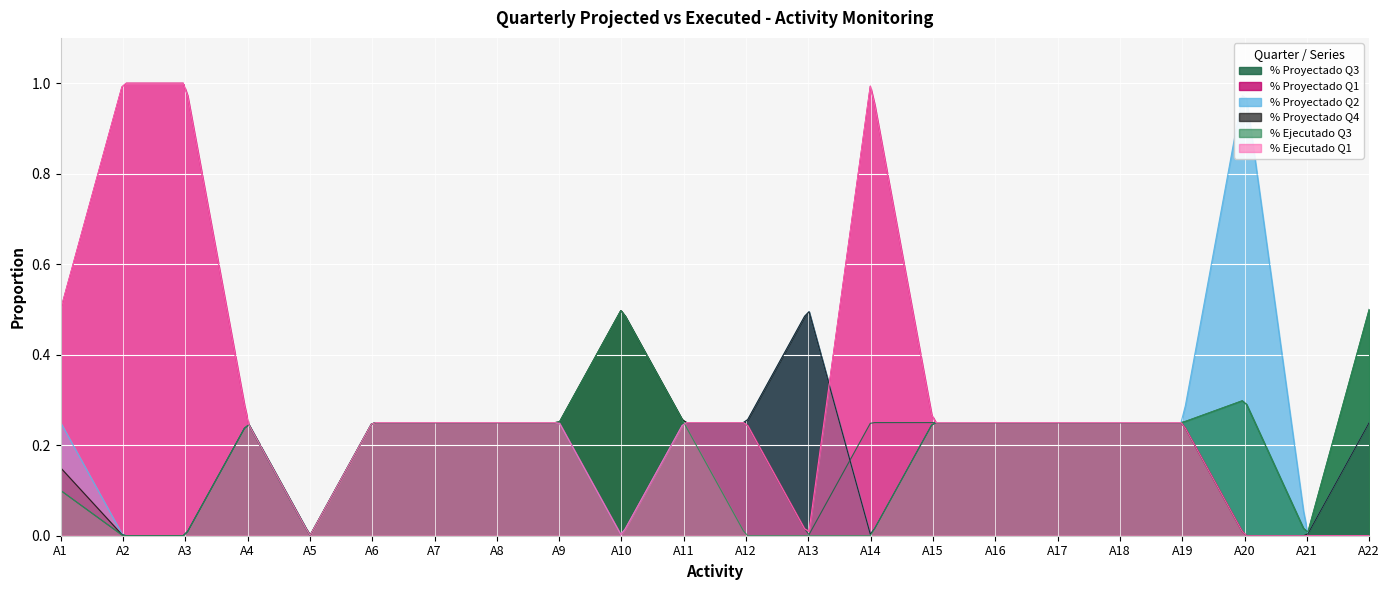

Which label corresponds to the largest value in the chart?

A2